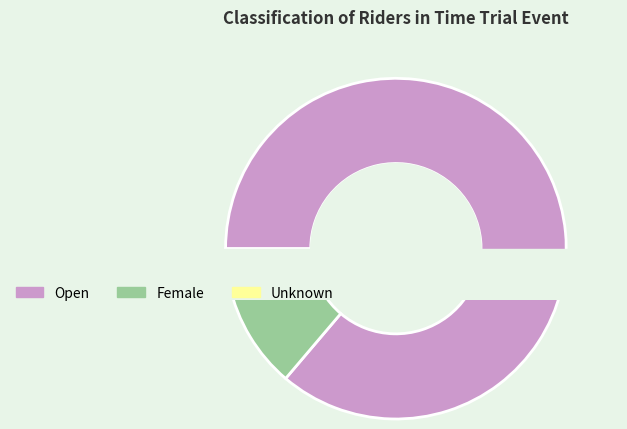

Combined, do Open and Female account for over 50%?

Yes